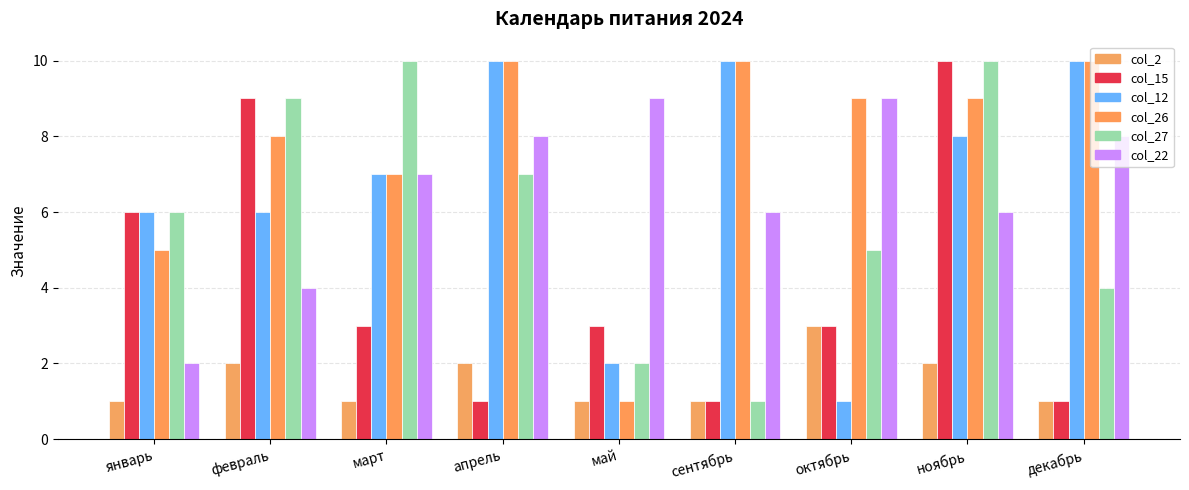

What is the difference between the maximum and minimum values in the col_12 series?

9